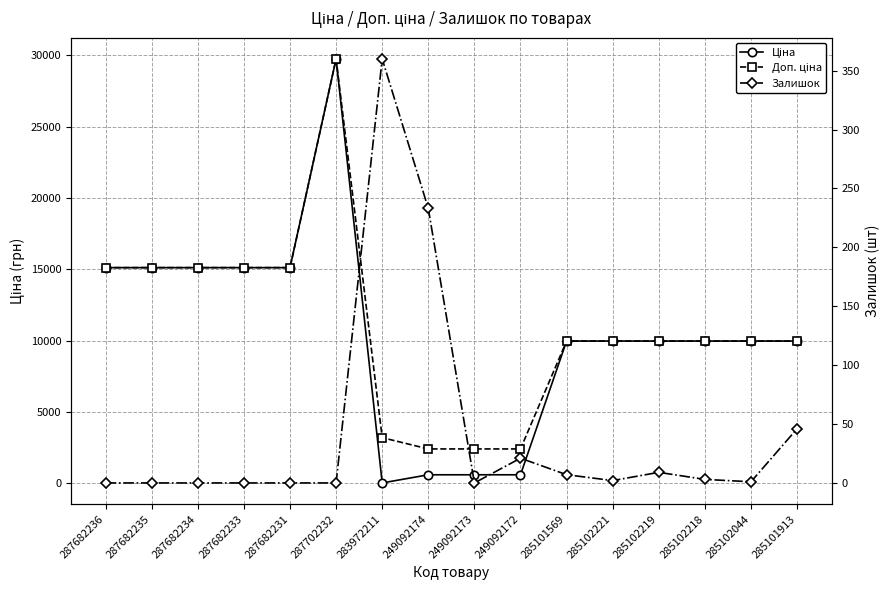

What is the total value across all series at 285101913?

19996.0